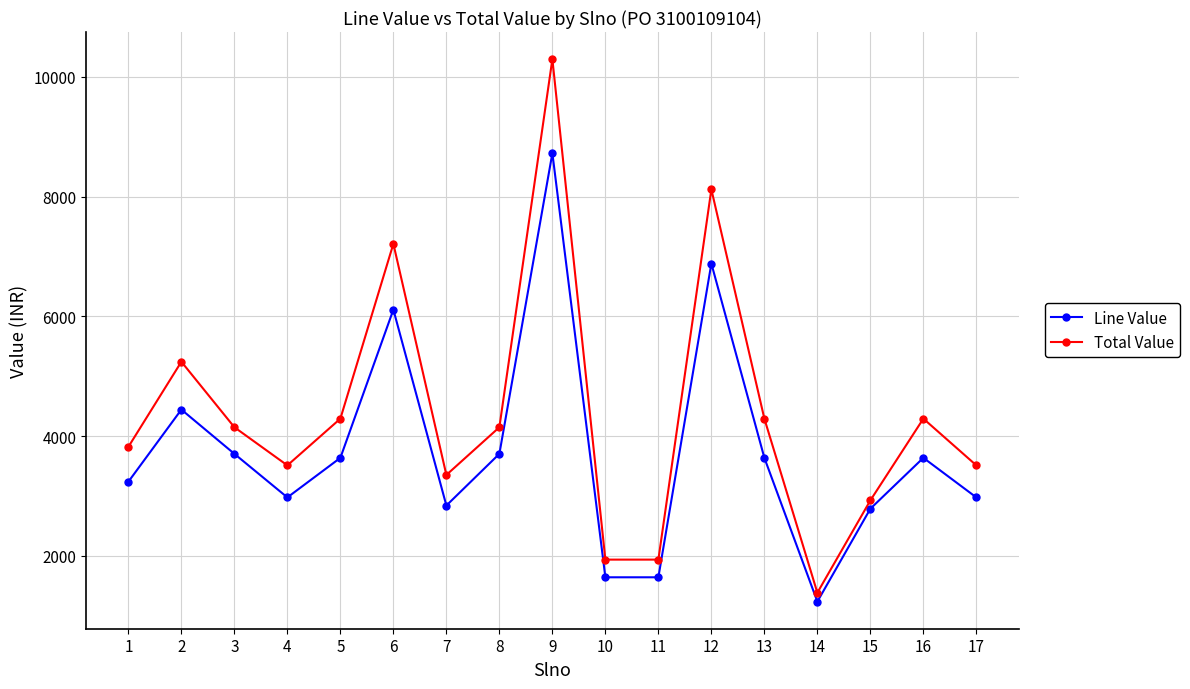

Rank the series by their average value, from lowest to highest.

Line Value, Total Value